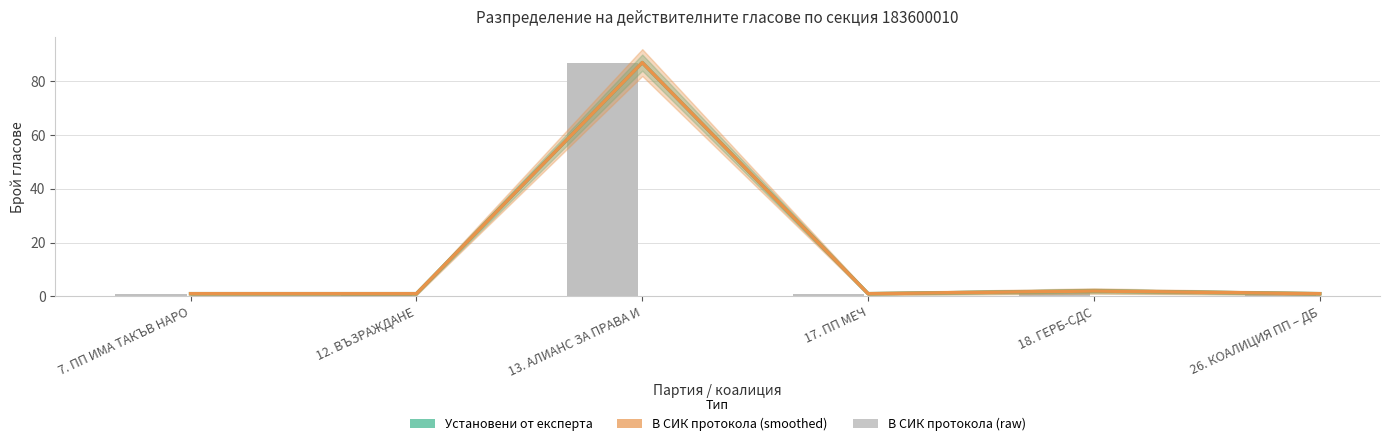

At which category is the sum across all series the highest?

13. АЛИАНС ЗА ПРАВА И